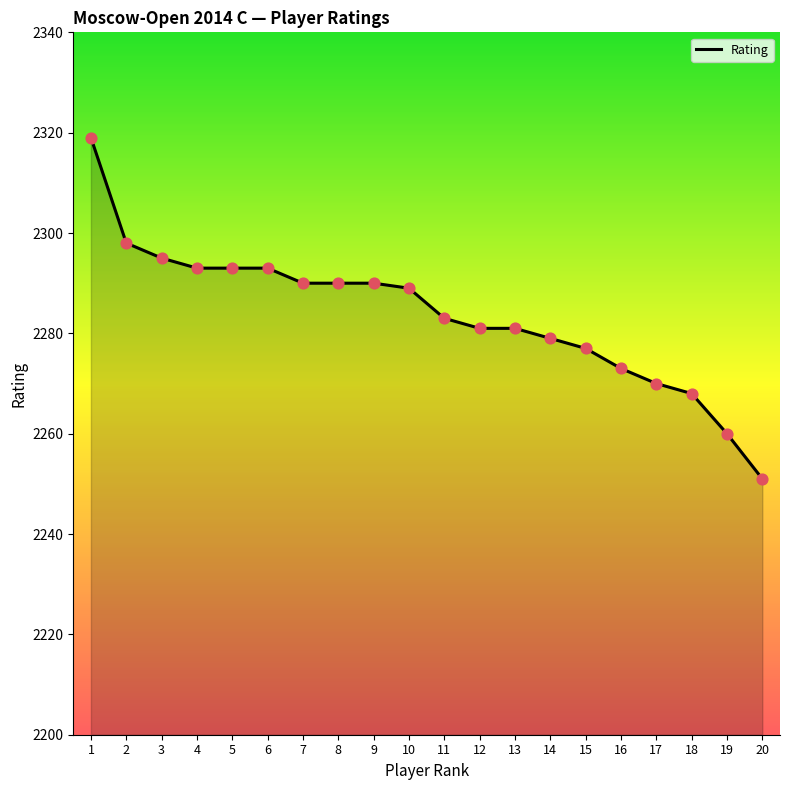

Approximately how many times larger is the value at 9 compared to 20?

1.0